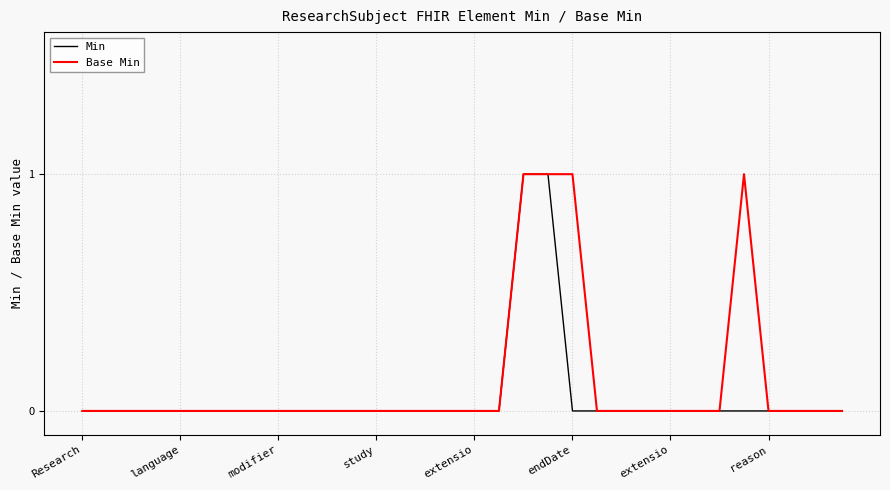

What are all the series names shown in the legend?

Min, Base Min